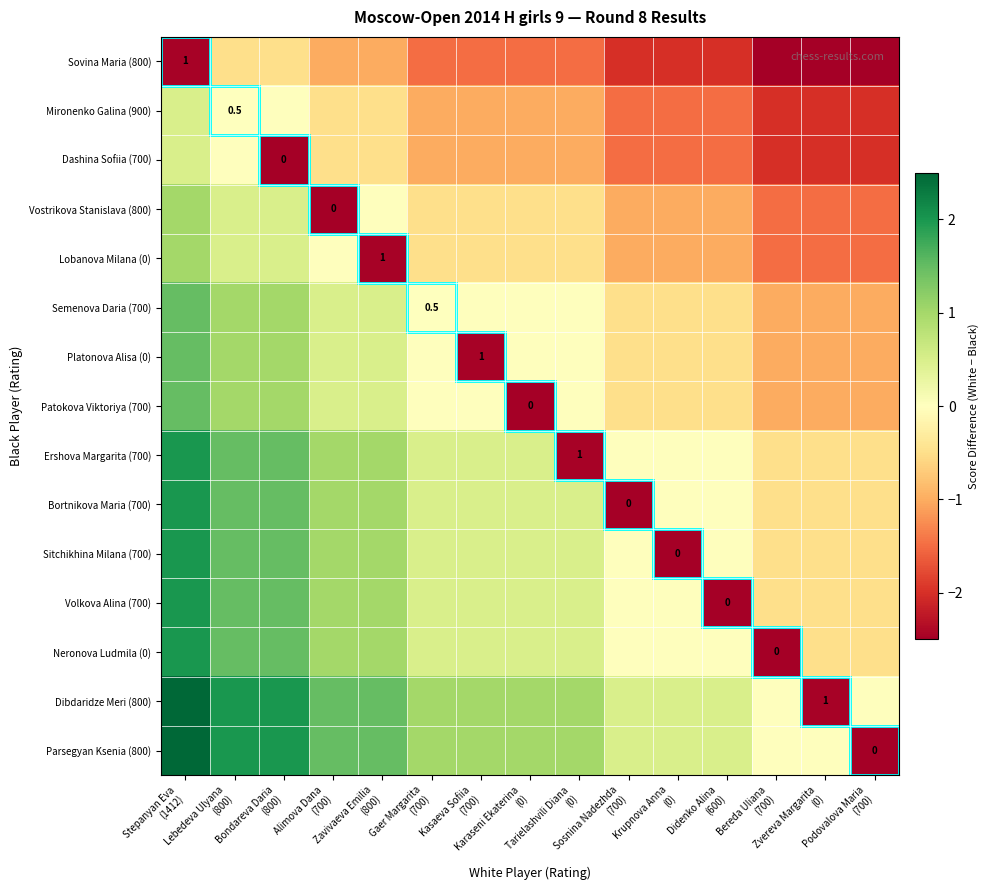

At how many categories does at least one series exceed 1?

5